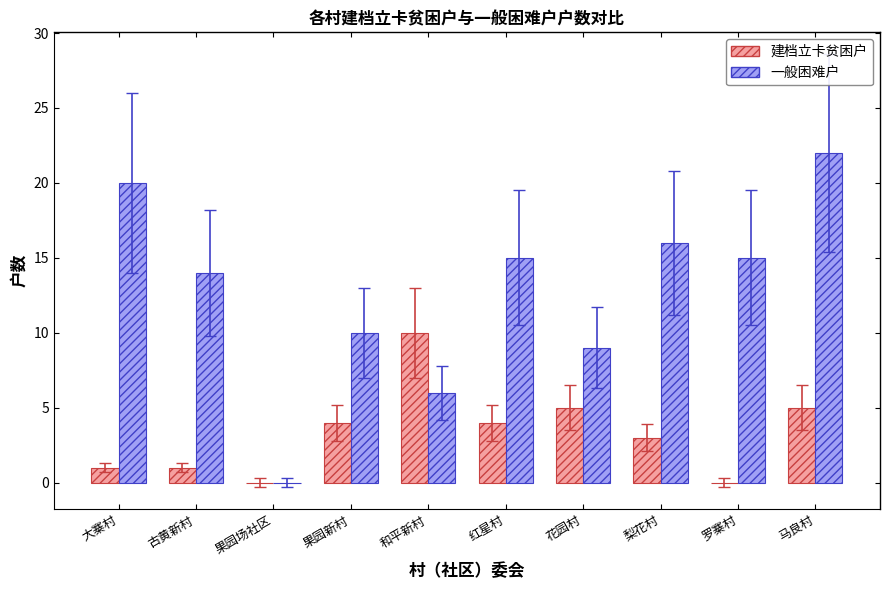

Reading right to left, transcribe all the data shown in this chart.

建档立卡贫困户: 5	0	3	5	4	10	4	0	1	1
一般困难户: 22	15	16	9	15	6	10	0	14	20